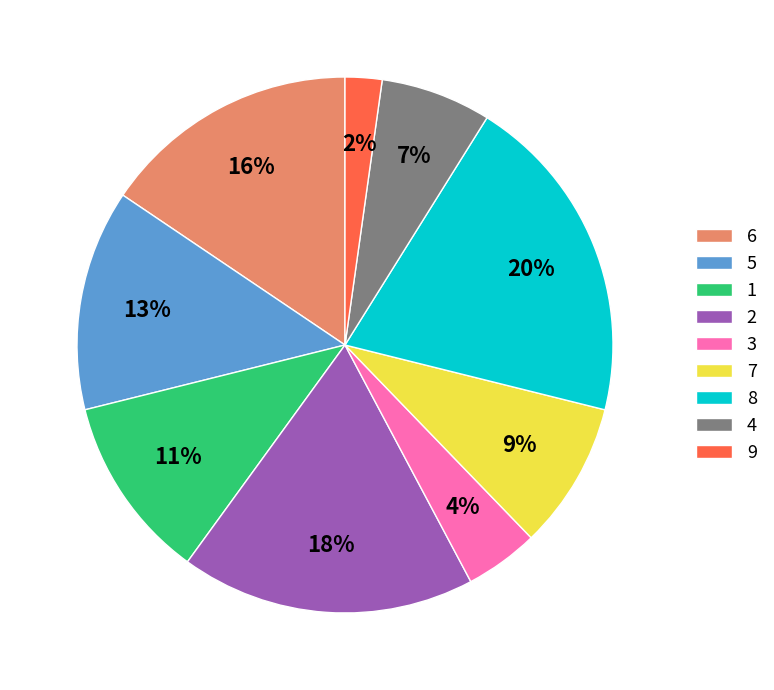

Combined, do 6 and 4 account for over 50%?

No